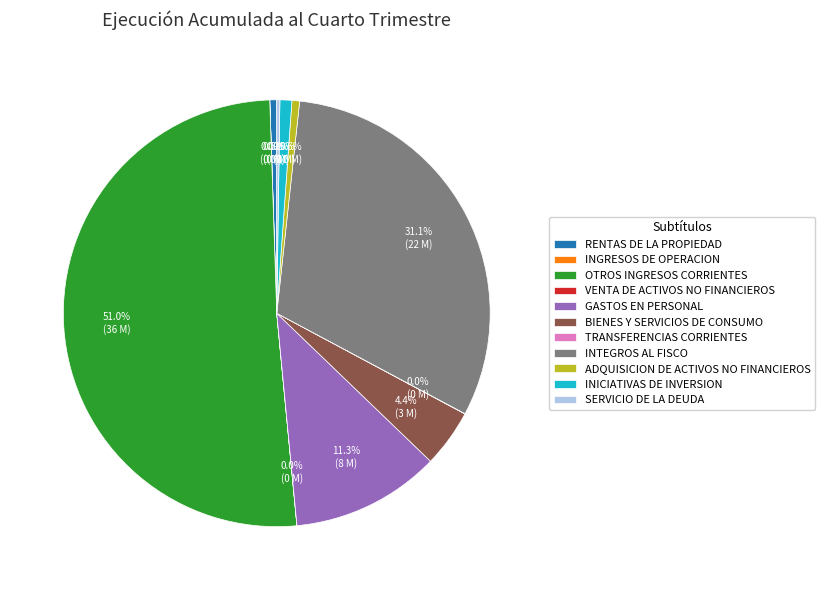

Combined, what portion of the pie is INICIATIVAS DE INVERSION and BIENES Y SERVICIOS DE CONSUMO?

5.3%